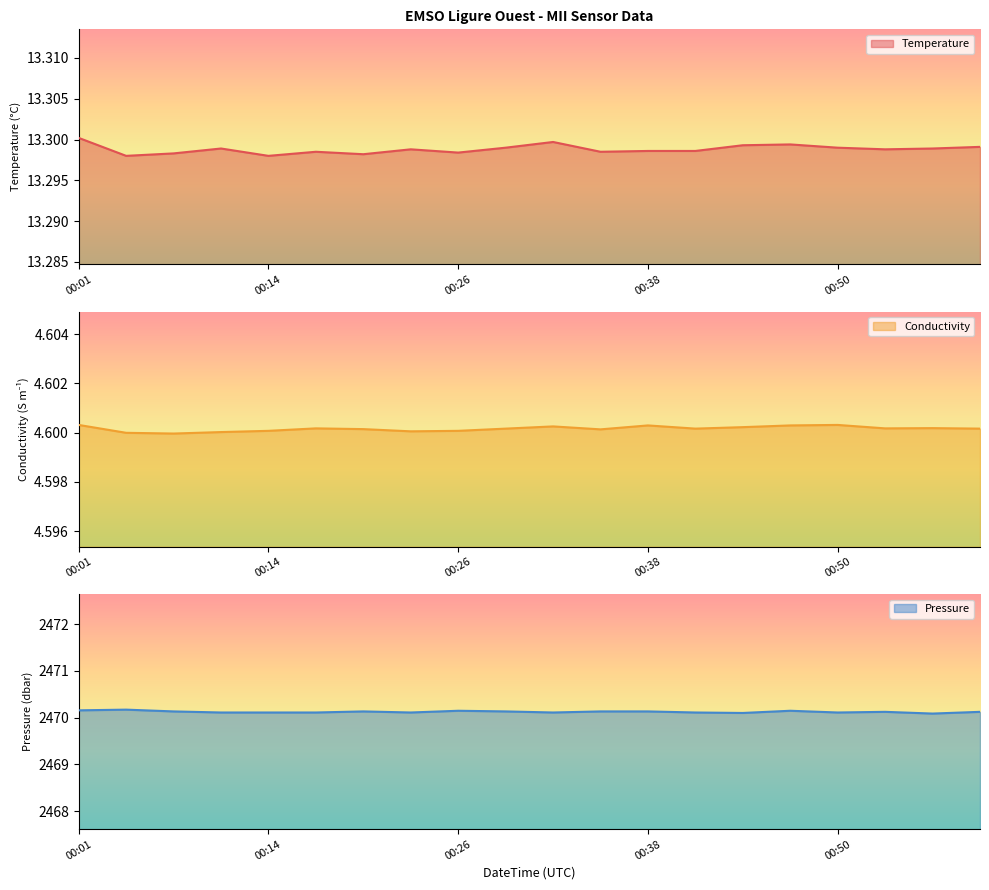

What is the value of the Conductivity point at the 11th from the left?

4.6